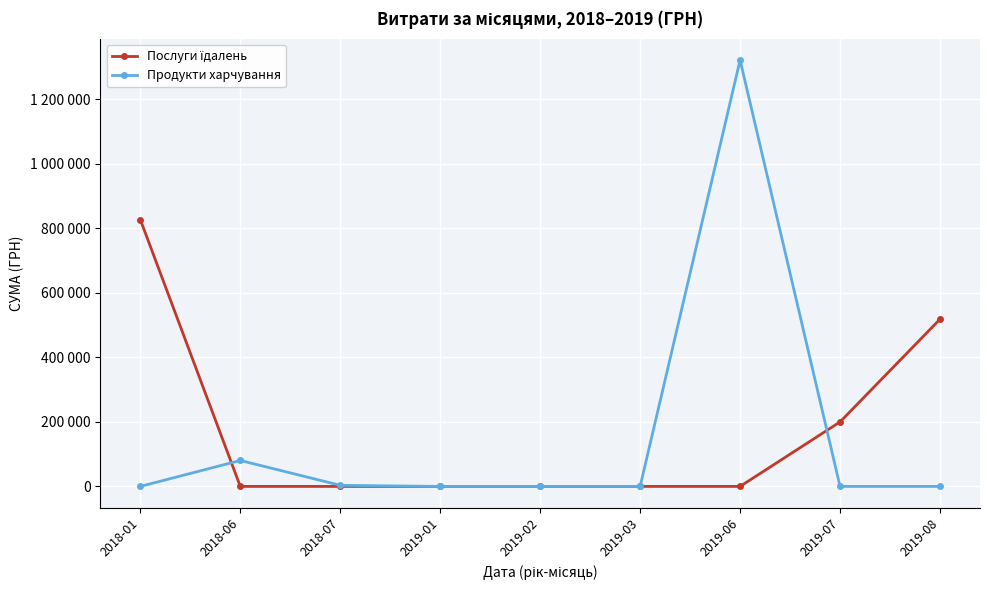

Is this an area chart (filled region under the line)?

No